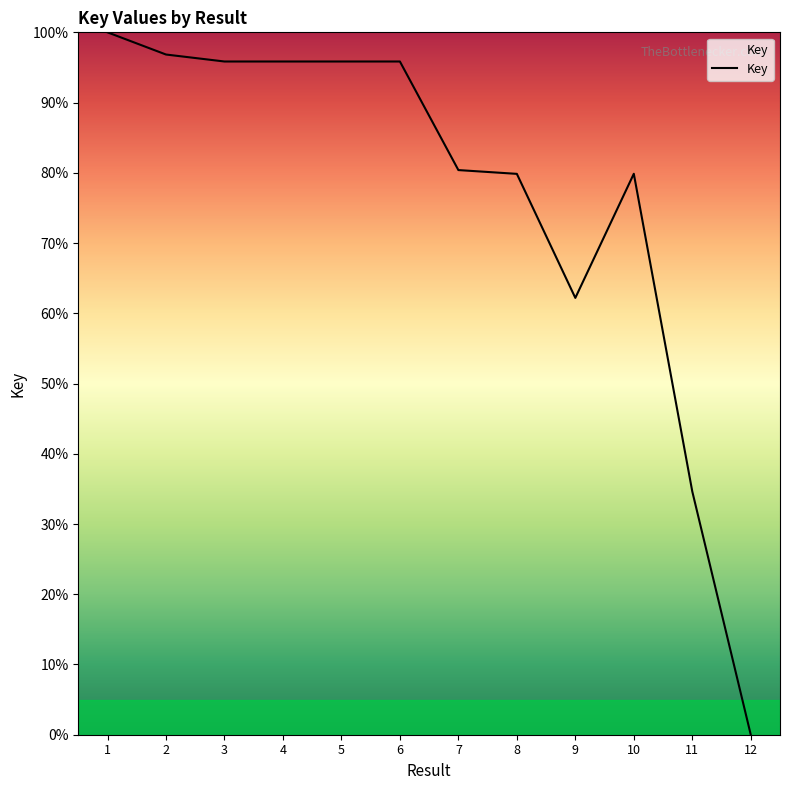

Is it true that the value at 8 is 79.9?

True